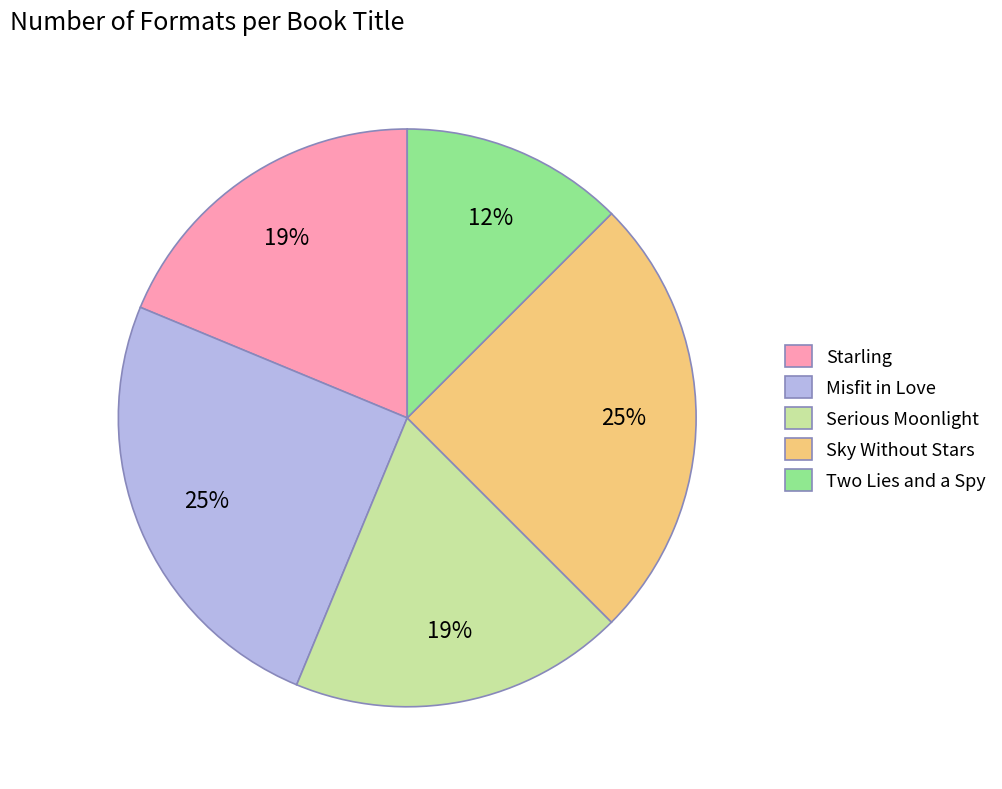

Which slice is the smallest?

Two Lies and a Spy